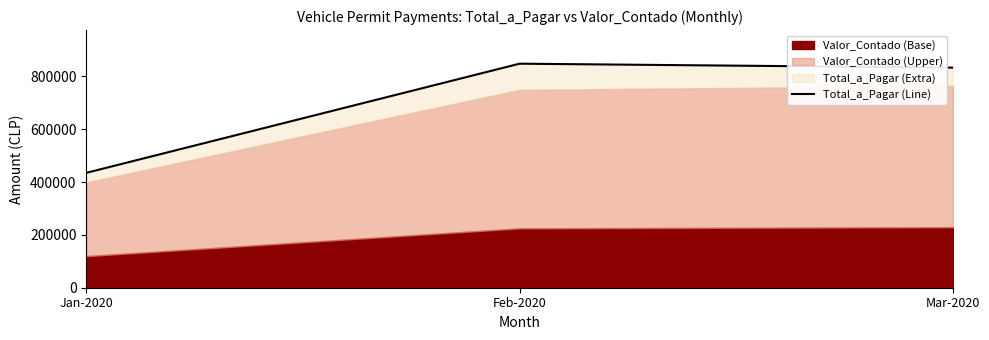

What is the difference between the maximum and minimum values?

413145